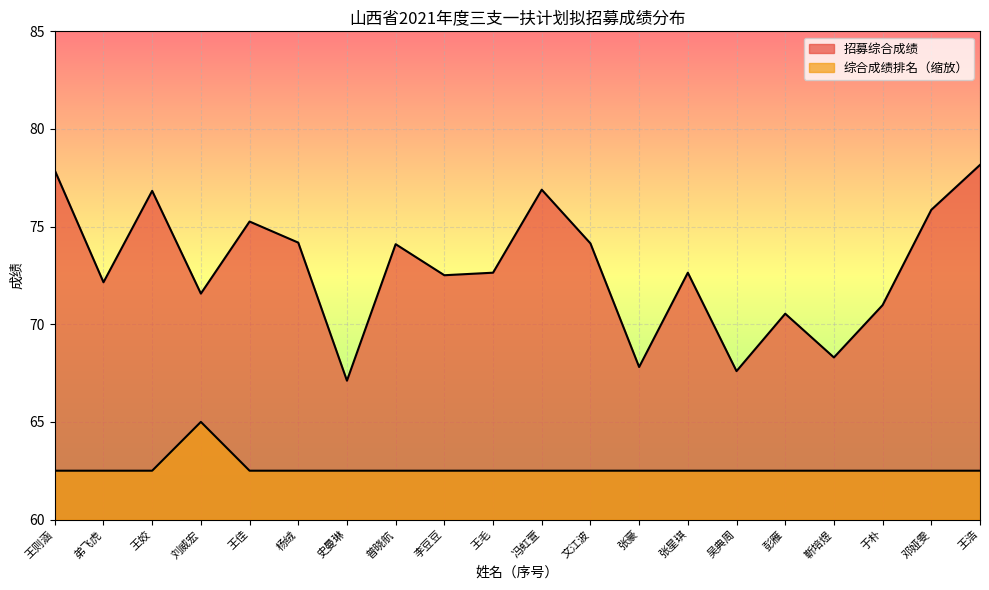

List the series in order of their peak value, lowest first.

综合成绩排名, 招募综合成绩